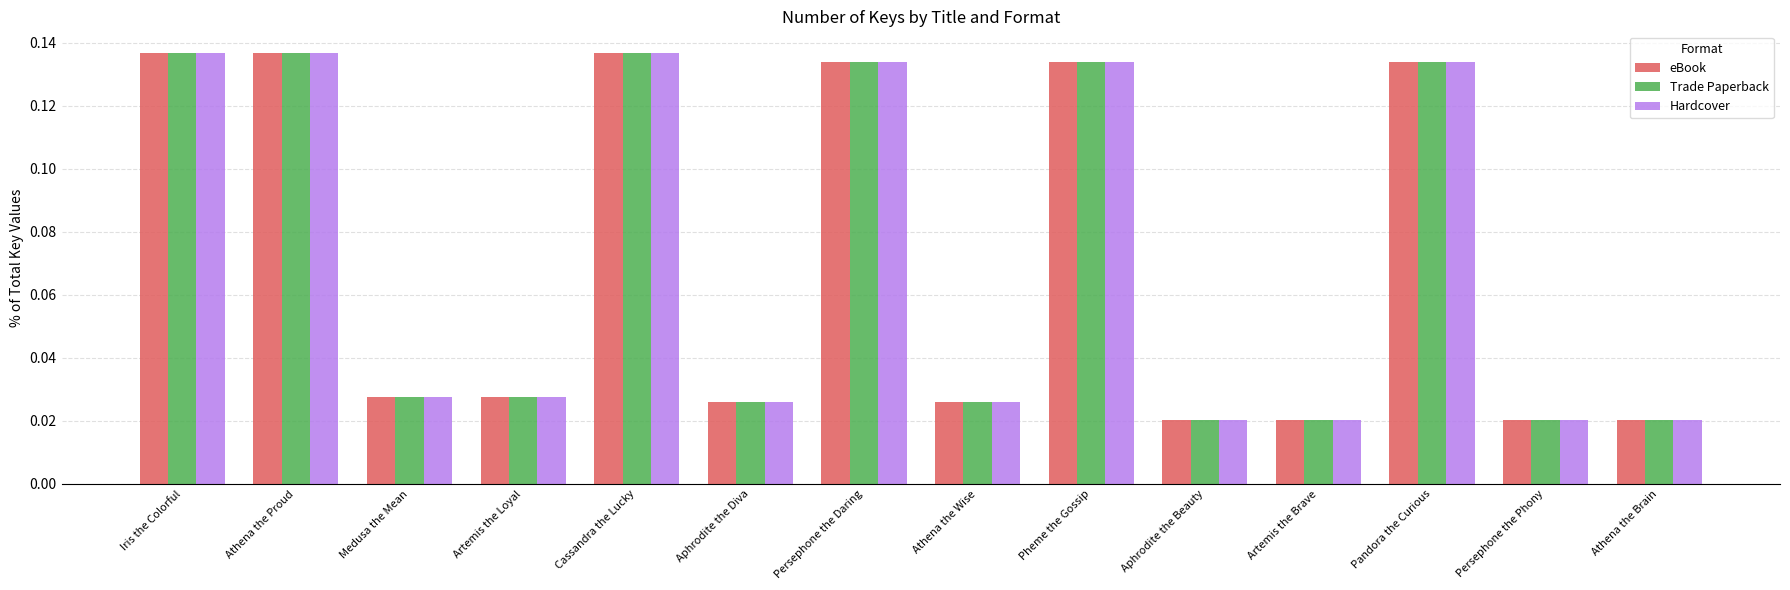

Count the number of data series in this chart.

3